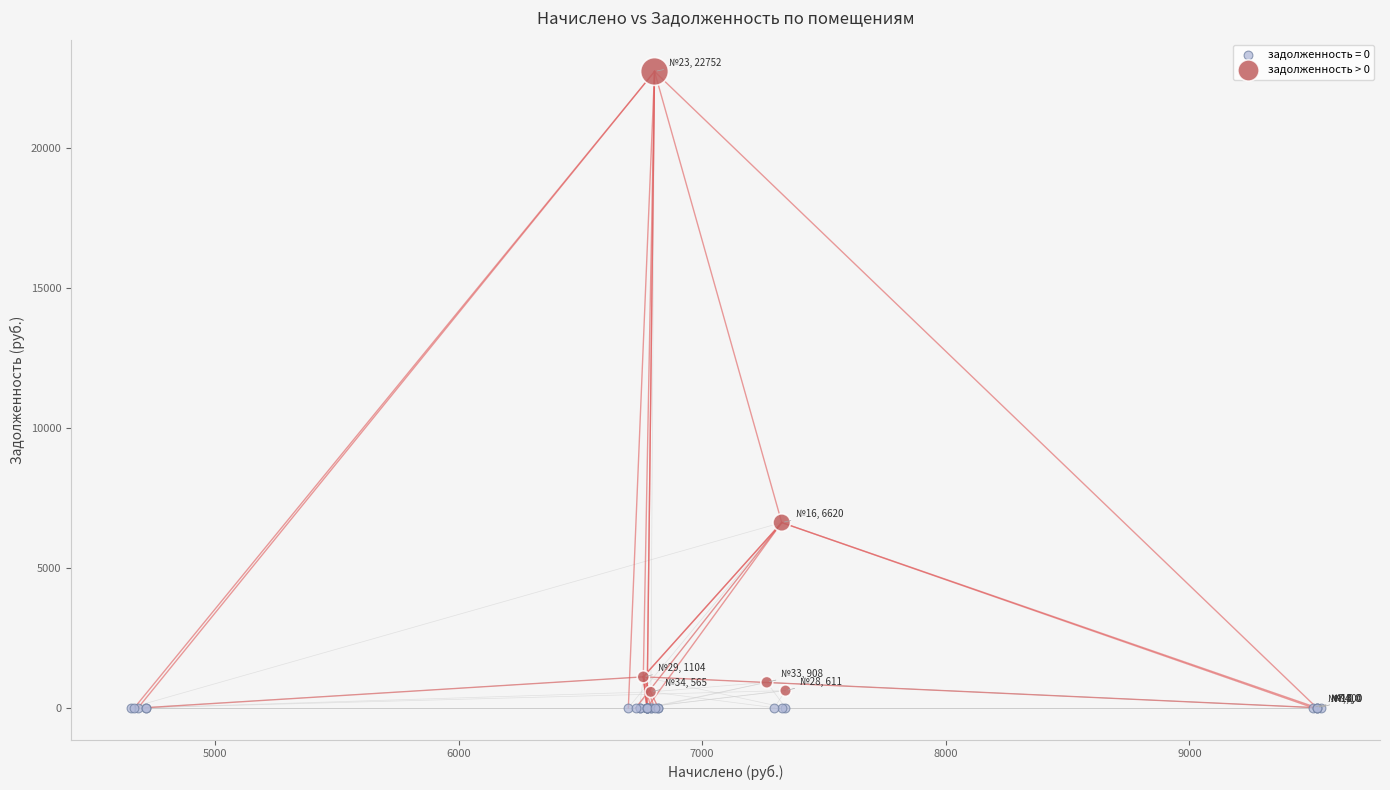

Which series contains the highest Y value?

задолженность > 0